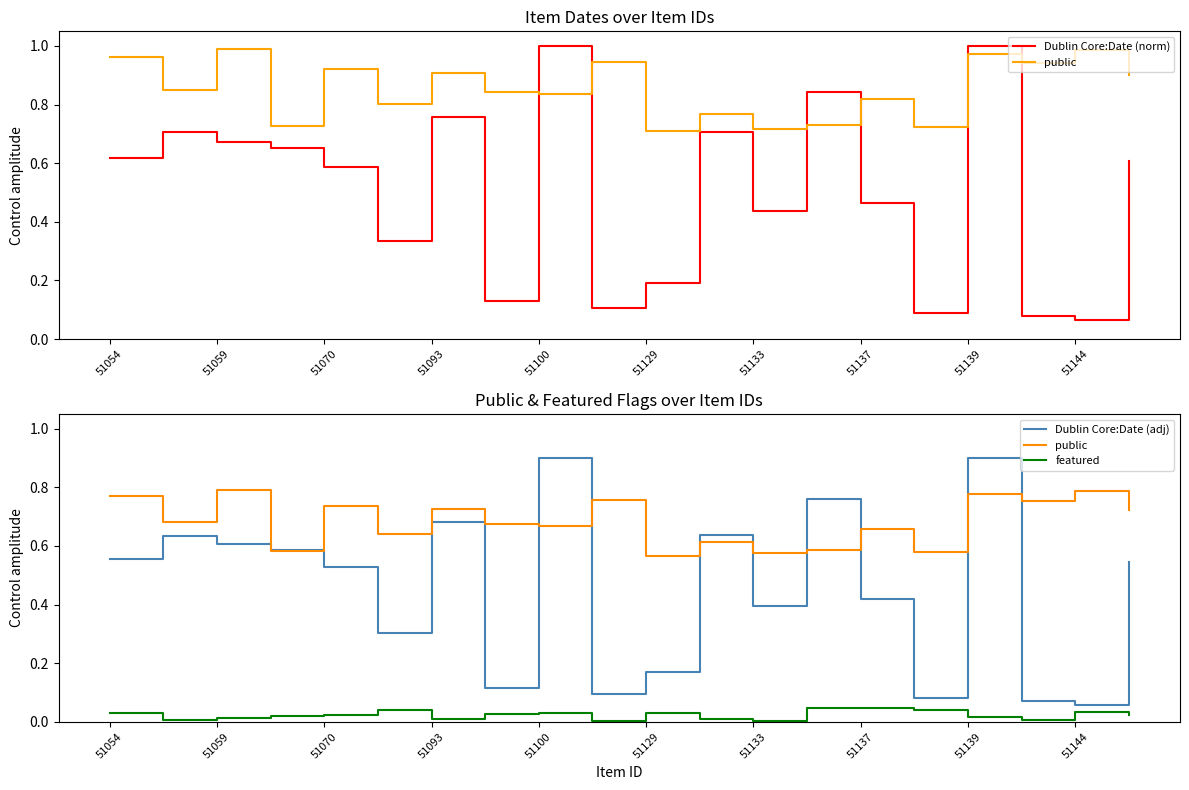

How many distinct data groups are displayed?

4